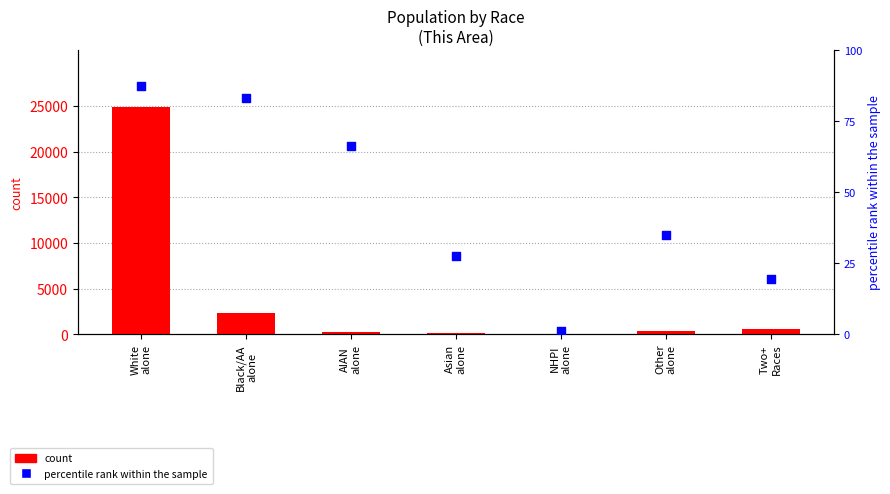

Which series has the largest total across all categories?

count